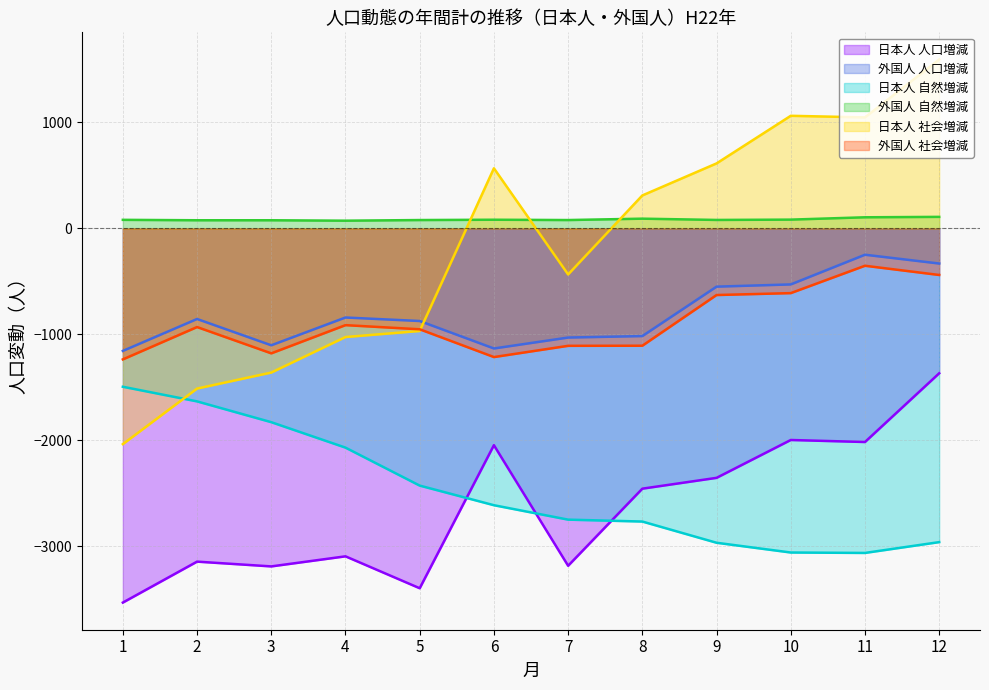

Does the chart have visible grid lines?

Yes